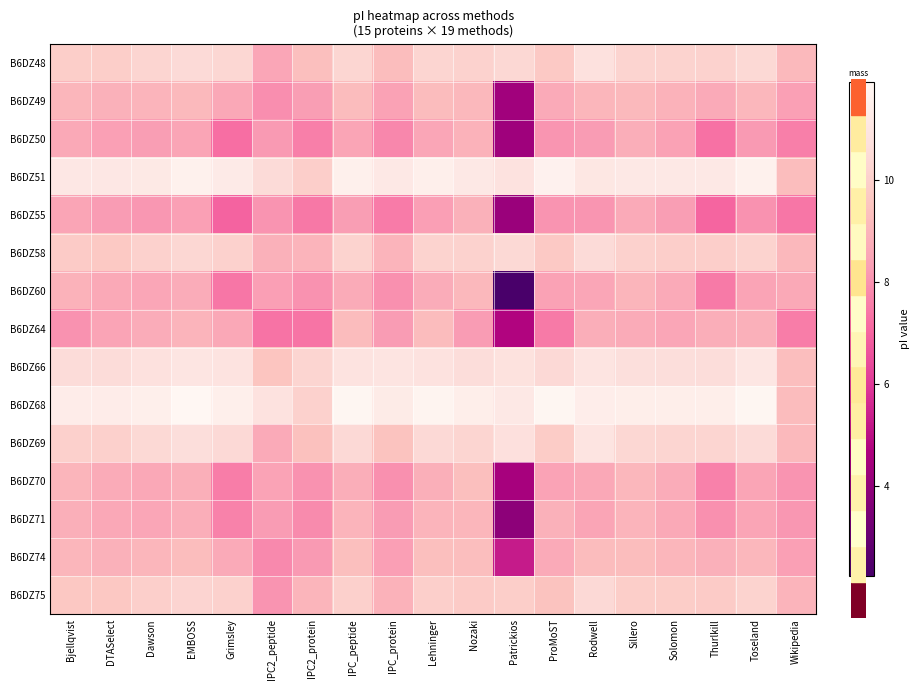

Rank the series by their maximum value, from highest to lowest.

B6DZ68, B6DZ51, B6DZ66, B6DZ69, B6DZ48, B6DZ58, B6DZ75, B6DZ74, B6DZ70, B6DZ49, B6DZ64, B6DZ60, B6DZ71, B6DZ50, B6DZ55